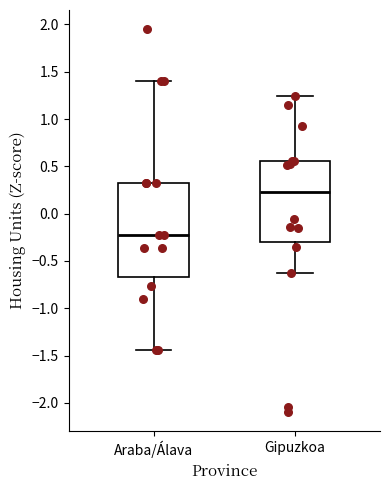

Which box's median line is the lowest?

Araba/Álava